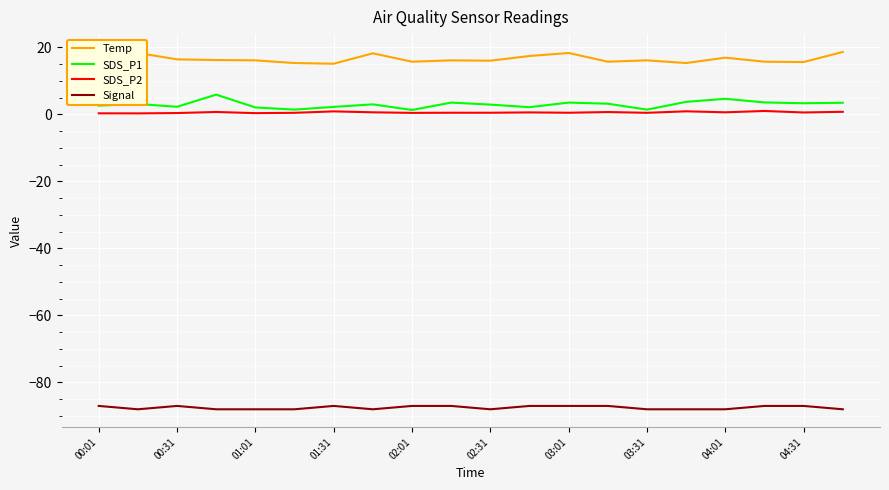

What is the maximum value for Temp?

18.6